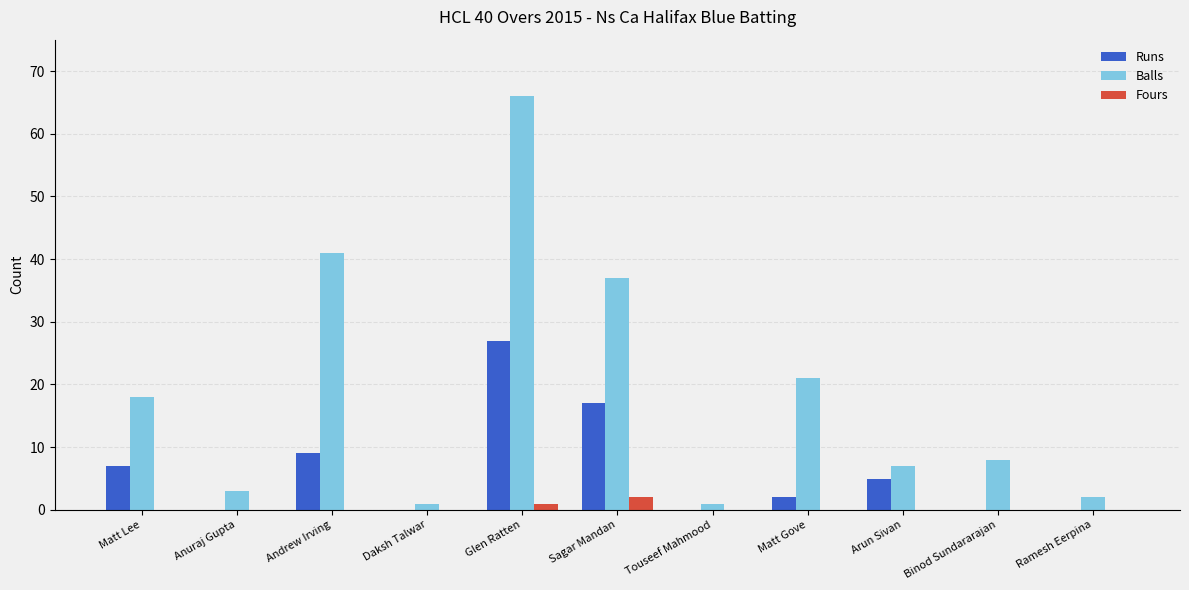

How many categories are shown in the chart?

11